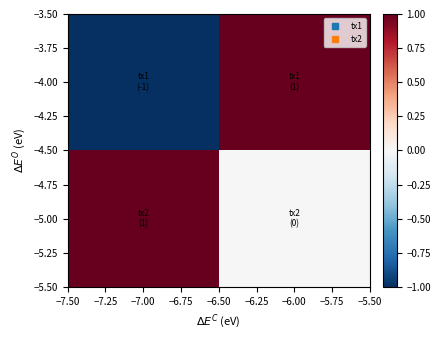

List the series in order of their peak value, lowest first.

−4.00, −5.00